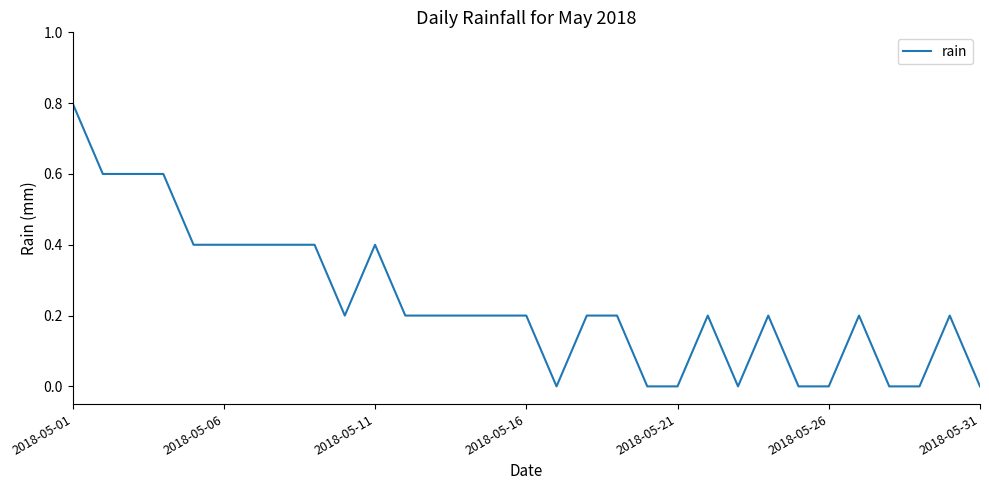

What is the difference between the maximum and minimum values?

0.8